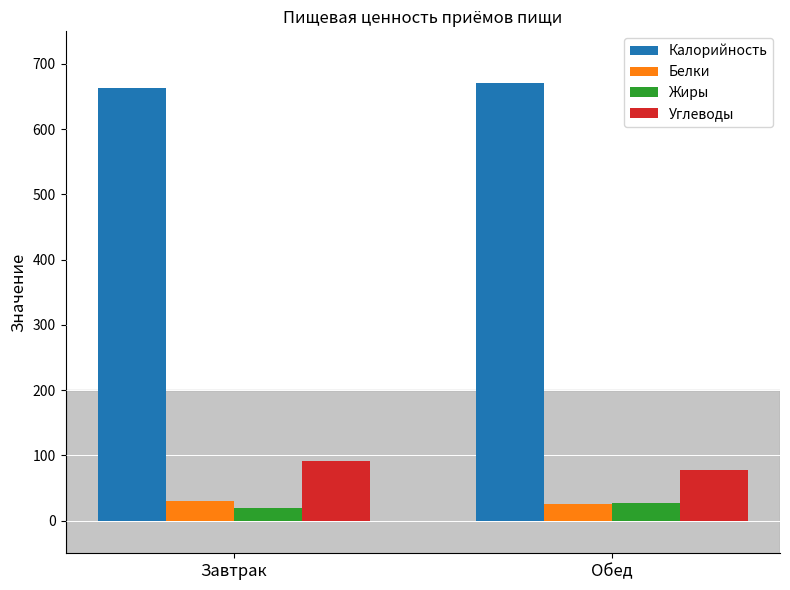

What is the spread (max minus min) of values at Завтрак?

643.3